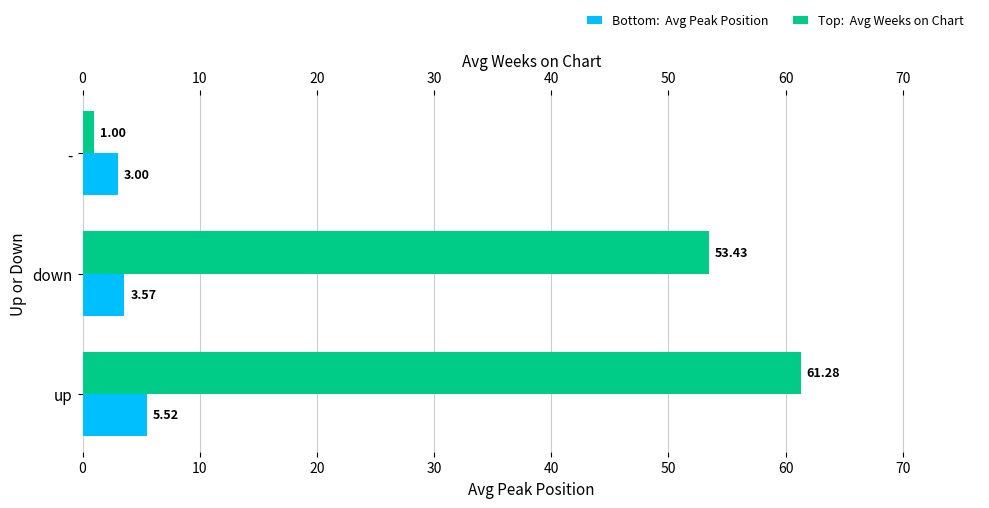

Rank the series by their maximum value, from lowest to highest.

Avg Peak Position, Avg Weeks on Chart